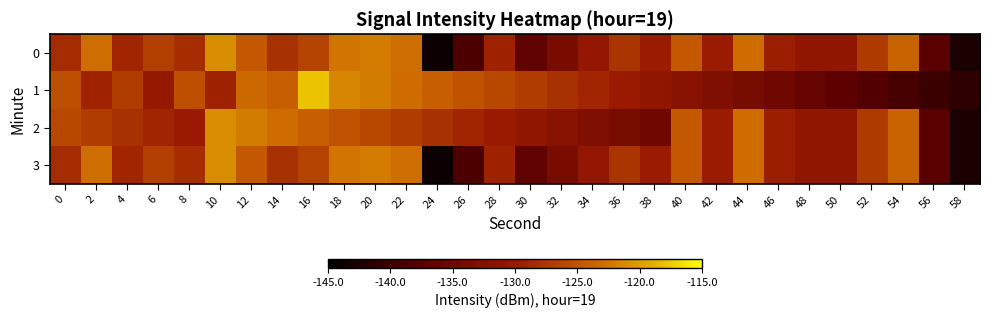

Reading right to left, what are all the values shown in this chart?

0: 58=-142.7	56=-137.3	54=-123.9	52=-127.1	50=-130.9	48=-130.9	46=-129.6	44=-123.0	42=-129.8	40=-124.6	38=-129.8	36=-127.7	34=-130.8	32=-133.7	30=-136.5	28=-129.3	26=-138.5	24=-143.7	22=-123.0	20=-122.1	18=-122.5	16=-126.5	14=-127.9	12=-124.6	10=-121.0	8=-128.3	6=-126.8	4=-129.0	2=-123.0	0=-128.4
1: 58=-141.0	56=-140.0	54=-139.0	52=-138.0	50=-137.0	48=-136.0	46=-135.0	44=-134.0	42=-133.0	40=-132.0	38=-131.0	36=-130.0	34=-129.0	32=-128.0	30=-127.0	28=-126.0	26=-125.0	24=-124.0	22=-123.0	20=-122.0	18=-121.4	16=-117.9	14=-124.0	12=-123.3	10=-129.3	8=-125.3	6=-130.4	4=-127.0	2=-129.1	0=-125.3
2: 58=-142.7	56=-137.3	54=-123.9	52=-127.1	50=-130.9	48=-130.9	46=-129.6	44=-123.0	42=-129.8	40=-124.6	38=-135.0	36=-134.0	34=-133.0	32=-132.0	30=-131.0	28=-130.0	26=-129.0	24=-128.0	22=-127.0	20=-126.0	18=-125.0	16=-124.0	14=-123.0	12=-122.0	10=-121.0	8=-130.0	6=-129.0	4=-128.0	2=-127.0	0=-126.0
3: 58=-142.7	56=-137.3	54=-123.9	52=-127.1	50=-130.9	48=-130.9	46=-129.6	44=-123.0	42=-129.8	40=-124.6	38=-129.8	36=-127.7	34=-130.8	32=-133.7	30=-136.5	28=-129.3	26=-138.5	24=-143.7	22=-123.0	20=-122.1	18=-122.5	16=-126.5	14=-127.9	12=-124.6	10=-121.0	8=-128.3	6=-126.8	4=-129.0	2=-123.0	0=-128.4